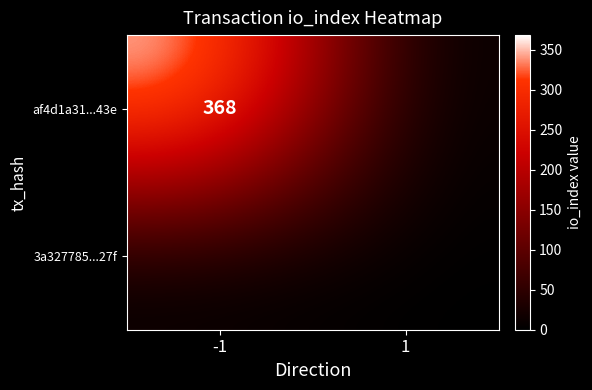

The value of af4d1a31...43e at -1 is 368. True or false?

True